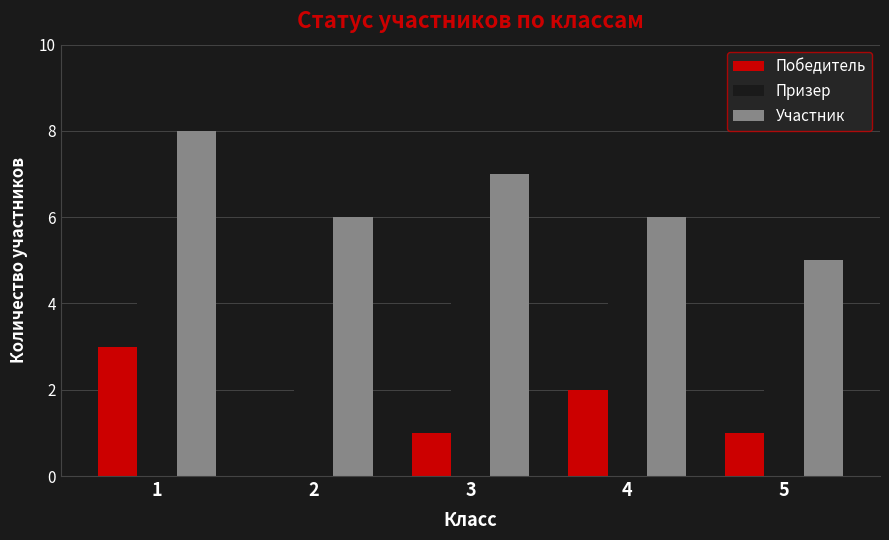

Is the value of Призер at 2 greater than the value of Победитель at 3?

Yes